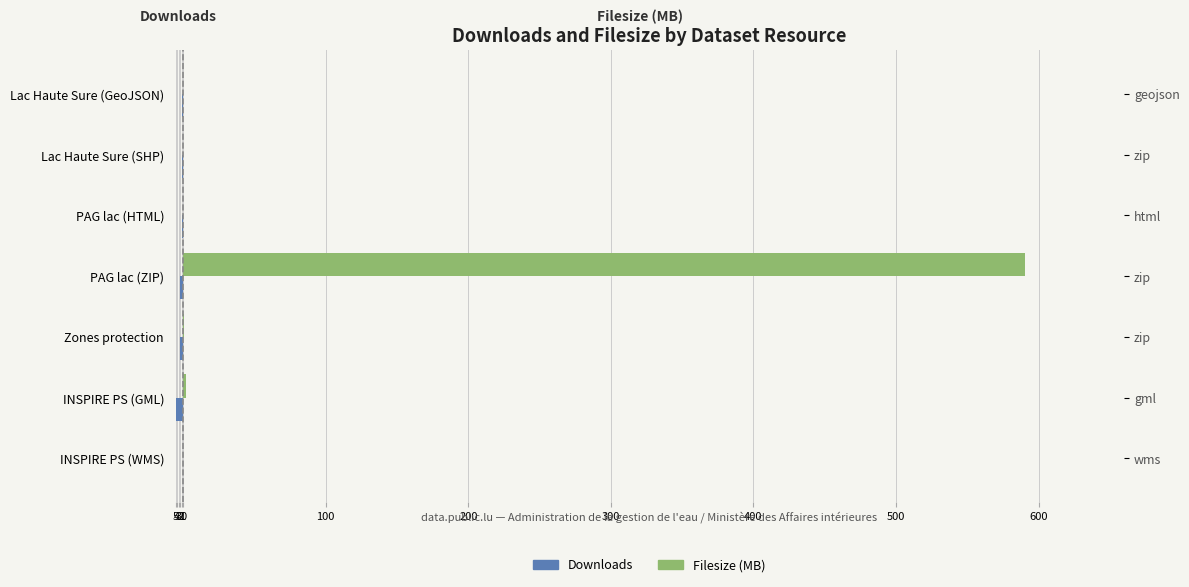

What is the average value of the Filesize (MB) series?

84.7